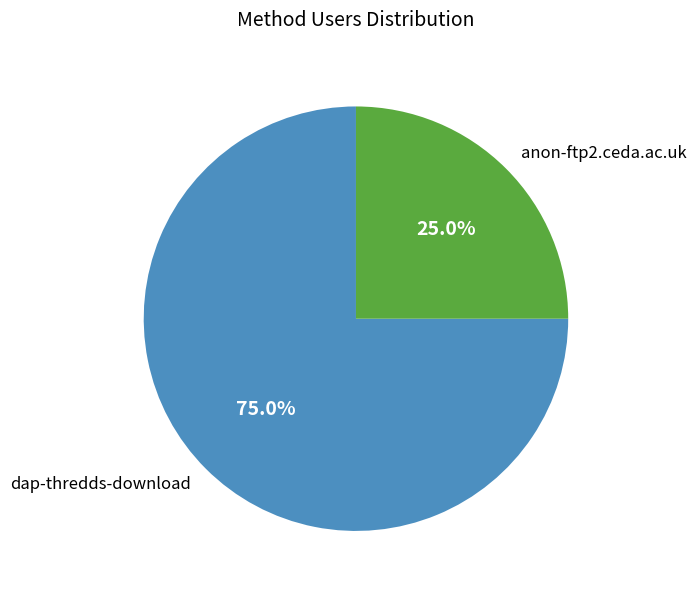

To the nearest percent, what is the average slice percentage?

50%